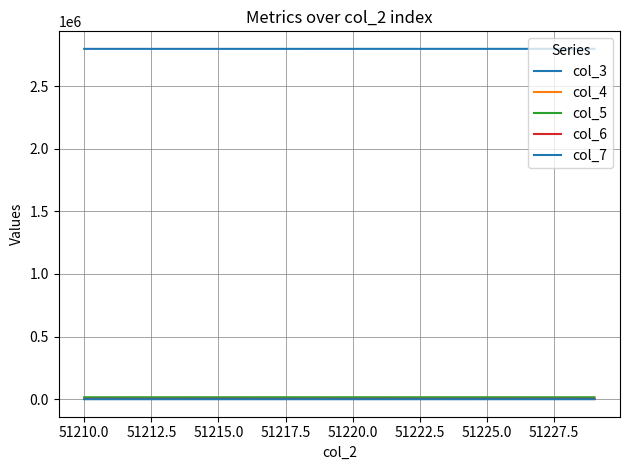

Does the chart have visible grid lines?

Yes